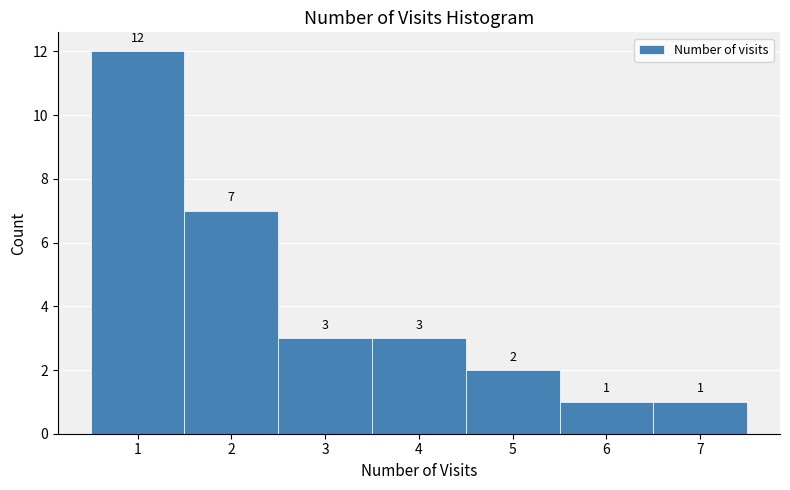

Reading left to right, list every bar in this chart as the range it spans on the x-axis followed by its height.

0.5 to 1.5: 12
1.5 to 2.5: 7
2.5 to 3.5: 3
3.5 to 4.5: 3
4.5 to 5.5: 2
5.5 to 6.5: 1
6.5 to 7.5: 1